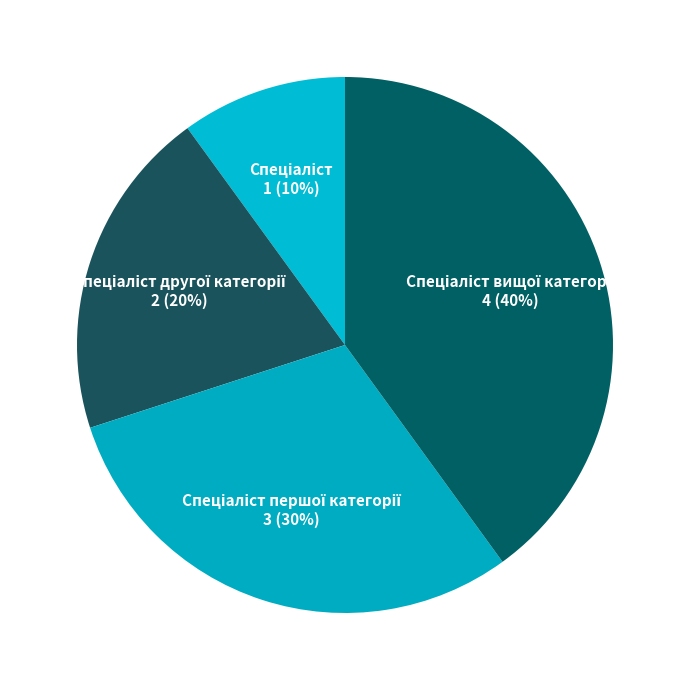

Does any single category account for the majority?

No